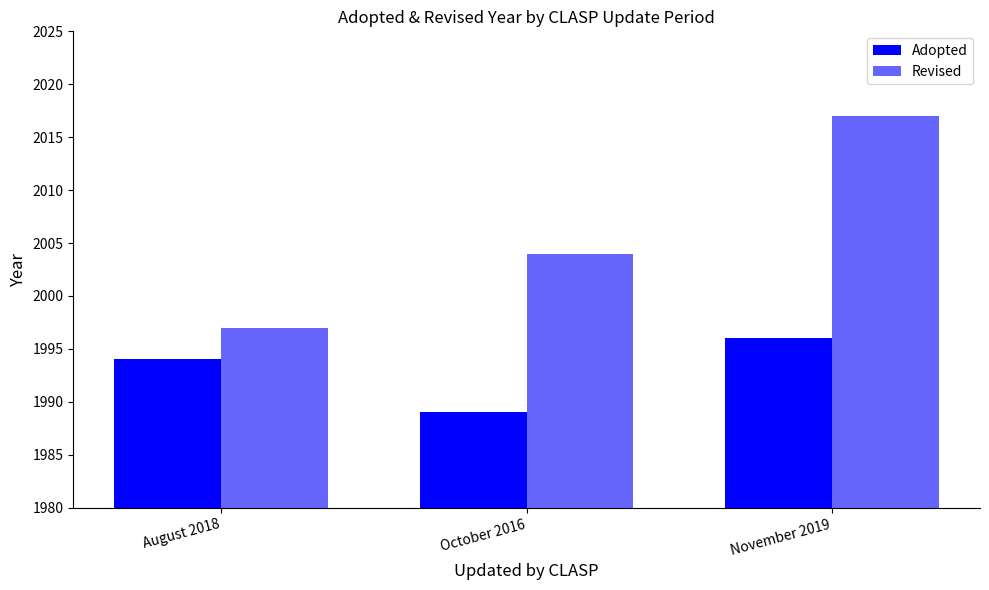

At how many categories does at least one series exceed 1995?

3